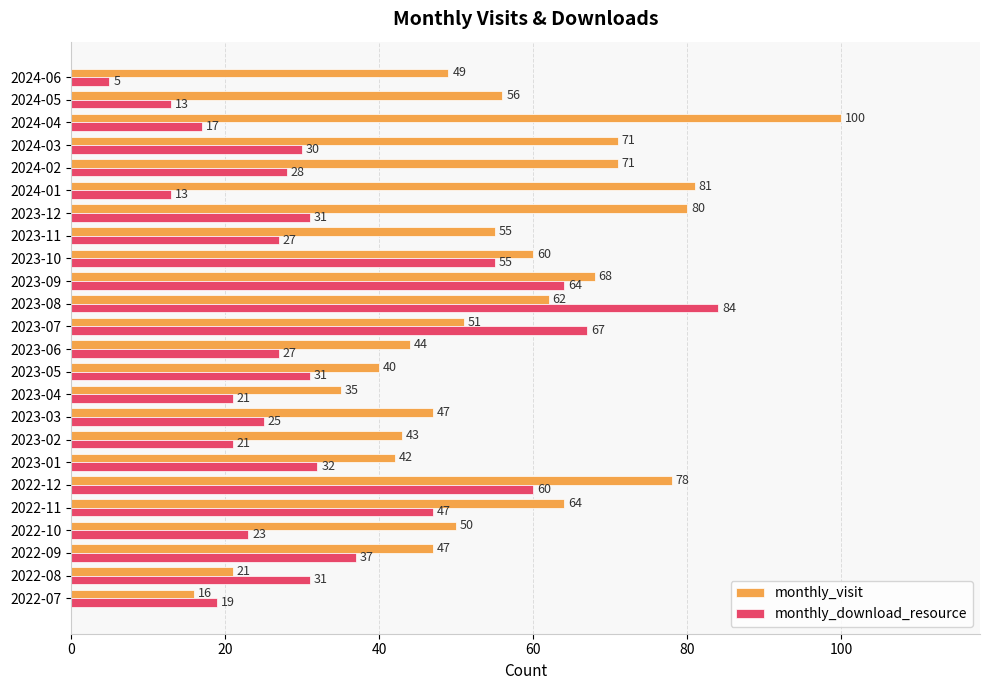

How many data points in monthly_visit are less than 55?

12